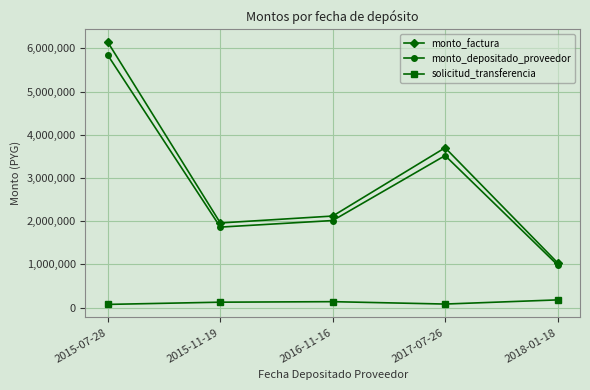

Which series changed the most between 2015-11-19 and 2018-01-18?

monto_factura